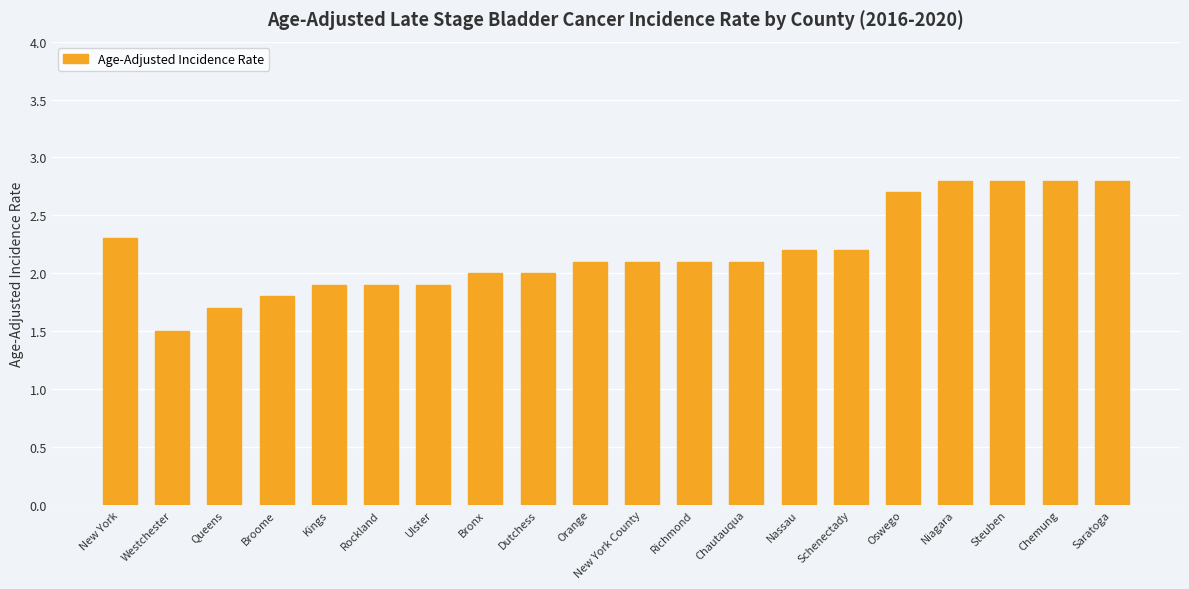

What is the sum of all values?

43.7